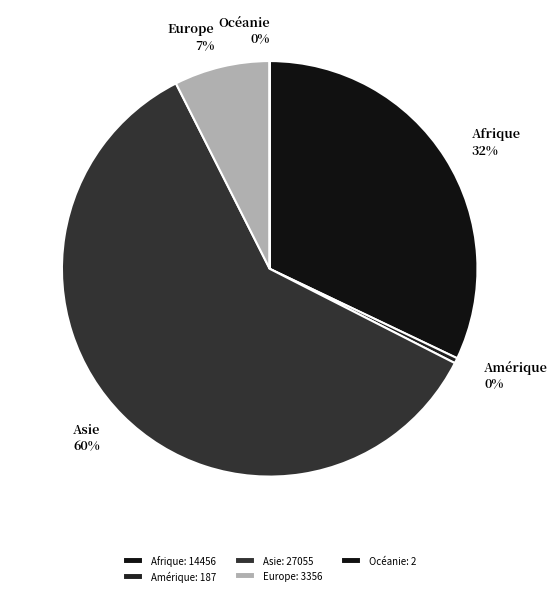

Which category has the biggest portion of the pie?

Asie